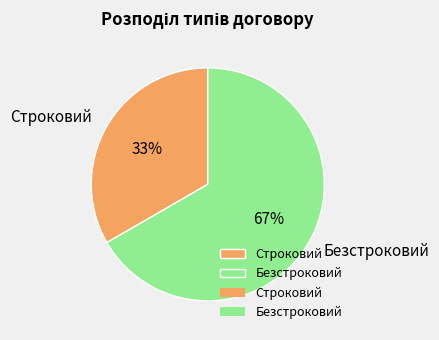

Is it true that Строковий is 33% of the pie?

True